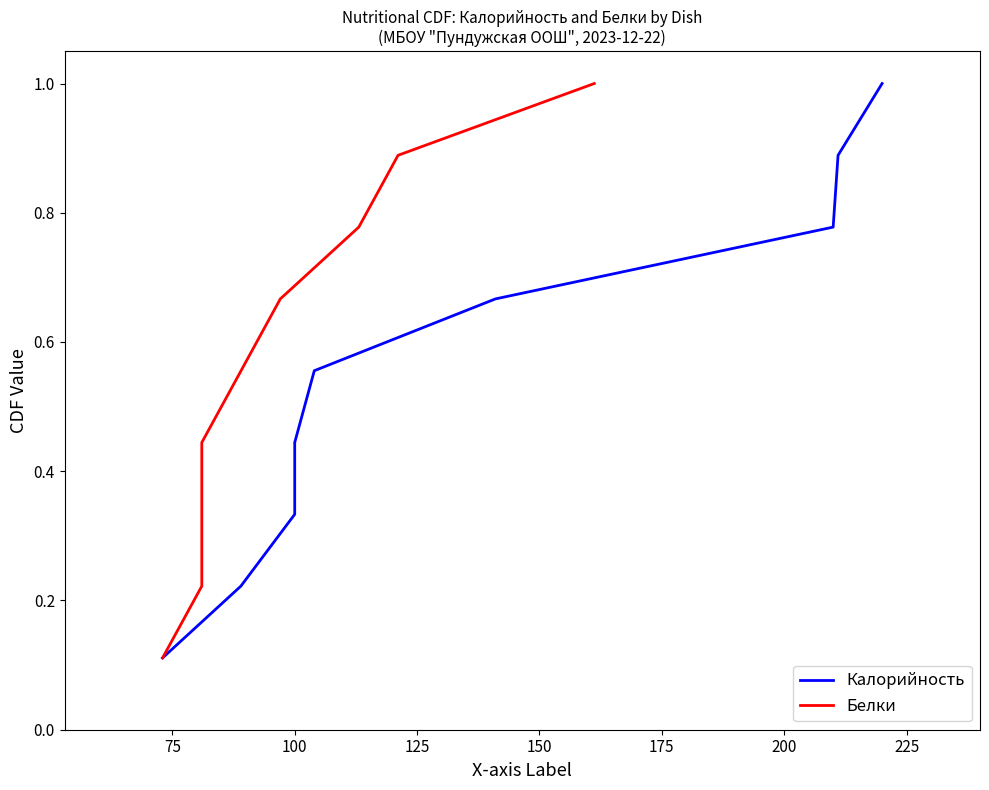

What is the value of the Белки point at the 4th from the left?

0.4